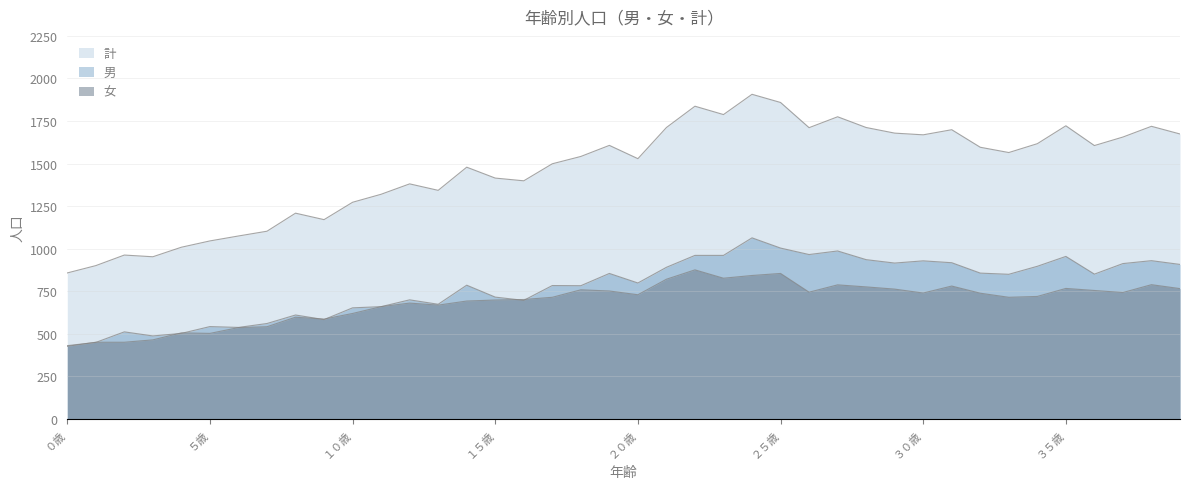

Reading left to right, list all the values displayed in this chart.

男: ０歳=431	１歳=450	２歳=512	３歳=488	４歳=503	５歳=543	６歳=538	７歳=561	８歳=611	９歳=584	１０歳=653	１１歳=660	１２歳=700	１３歳=674	１４歳=786	１５歳=716	１６歳=697	１７歳=784	１８歳=783	１９歳=855	２０歳=799	２１歳=891	２２歳=961	２３歳=961	２４歳=1064	２５歳=1004	２６歳=966	２７歳=987	２８歳=936	２９歳=916	３０歳=929	３１歳=918	３２歳=857	３３歳=850	３４歳=897	３５歳=955	３６歳=851	３７歳=913	３８歳=930	３９歳=908
女: ０歳=427	１歳=451	２歳=451	３歳=465	４歳=506	５歳=503	６歳=537	７歳=542	８歳=598	９歳=587	１０歳=620	１１歳=660	１２歳=681	１３歳=669	１４歳=693	１５歳=699	１６歳=702	１７歳=715	１８歳=759	１９歳=752	２０歳=730	２１歳=821	２２歳=876	２３歳=827	２４歳=843	２５歳=855	２６歳=745	２７歳=788	２８歳=776	２９歳=763	３０歳=740	３１歳=781	３２歳=739	３３歳=715	３４歳=720	３５歳=767	３６歳=755	３７歳=743	３８歳=789	３９歳=766
計: ０歳=858	１歳=901	２歳=963	３歳=953	４歳=1009	５歳=1046	６歳=1075	７歳=1103	８歳=1209	９歳=1171	１０歳=1273	１１歳=1320	１２歳=1381	１３歳=1343	１４歳=1479	１５歳=1415	１６歳=1399	１７歳=1499	１８歳=1542	１９歳=1607	２０歳=1529	２１歳=1712	２２歳=1837	２３歳=1788	２４歳=1907	２５歳=1859	２６歳=1711	２７歳=1775	２８歳=1712	２９歳=1679	３０歳=1669	３１歳=1699	３２歳=1596	３３歳=1565	３４歳=1617	３５歳=1722	３６歳=1606	３７歳=1656	３８歳=1719	３９歳=1674